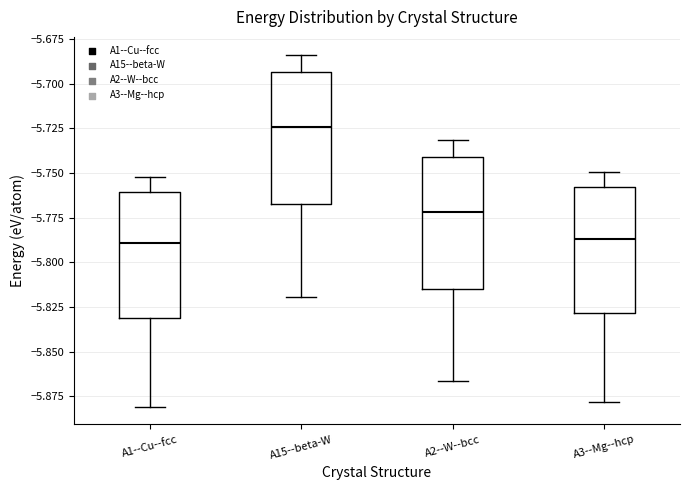

Where is the upper edge of the box for A15--beta-W on the y-axis? The values are not printed on the chart, so give them approximately, as read against the axis.

-5.695